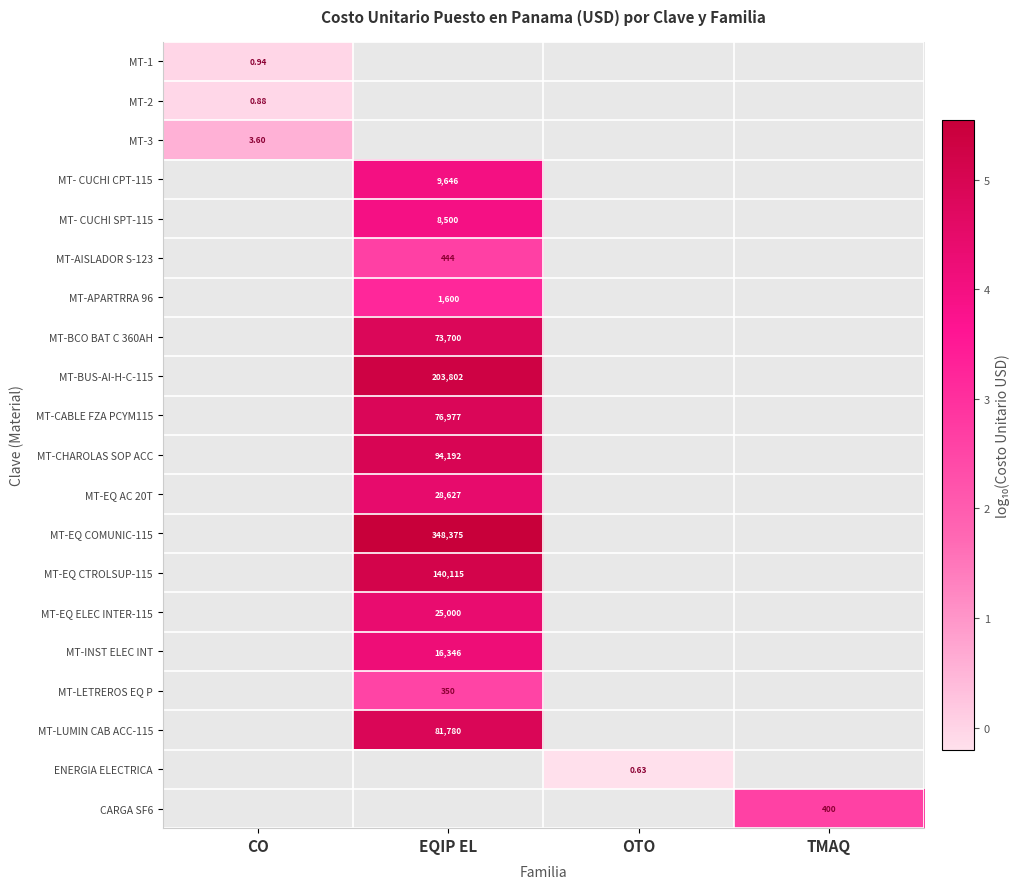

At how many categories does at least one series exceed 2?

2